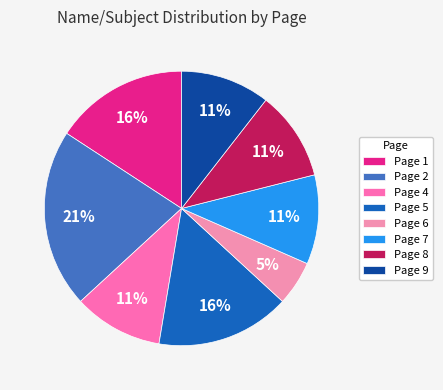

How many segments does this pie chart have?

8